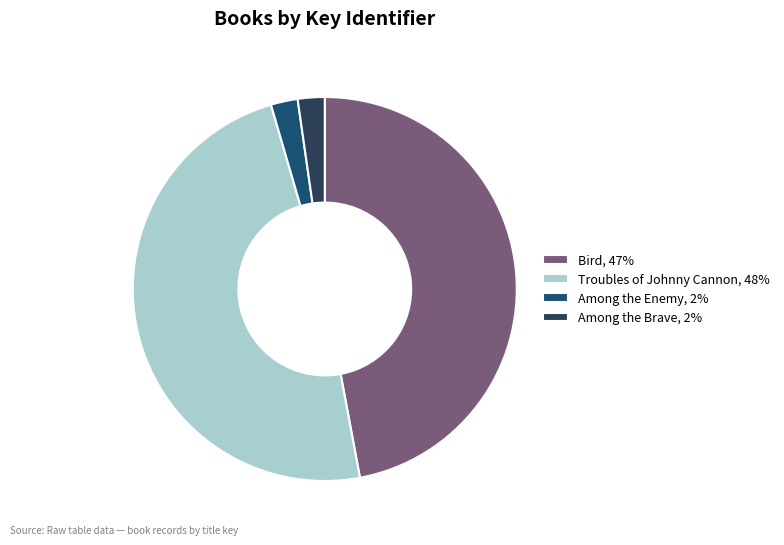

What is the largest slice in the pie chart?

Troubles of Johnny Cannon